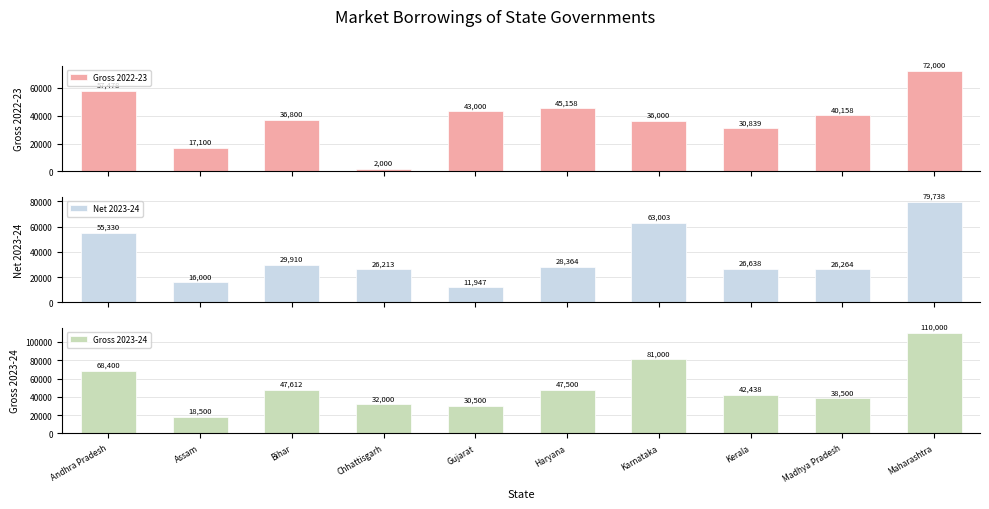

At how many categories does at least one series exceed 30192?

9